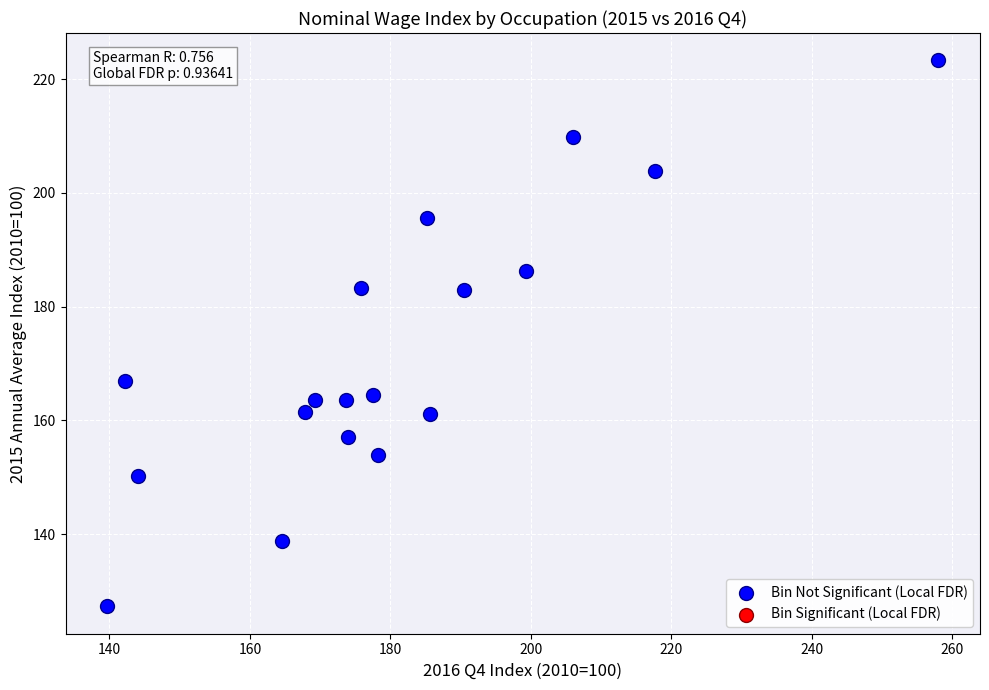

What is the range of X values (max minus min)?

118.3